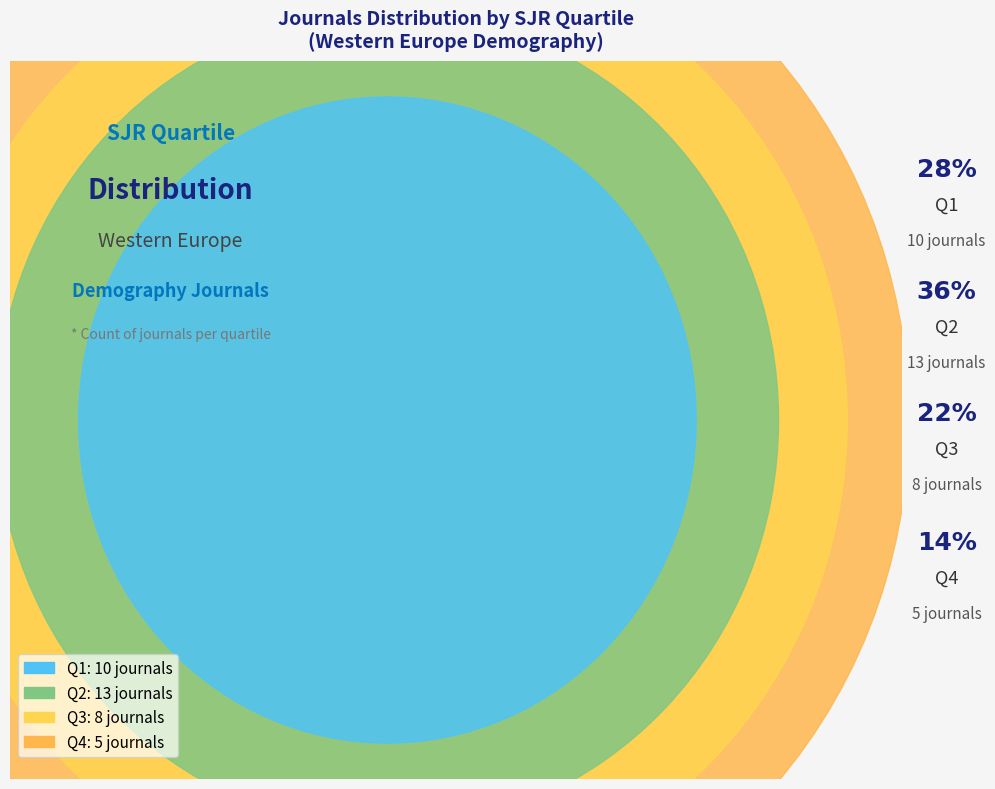

To the nearest percent, what percentage of the pie is Q2?

36%